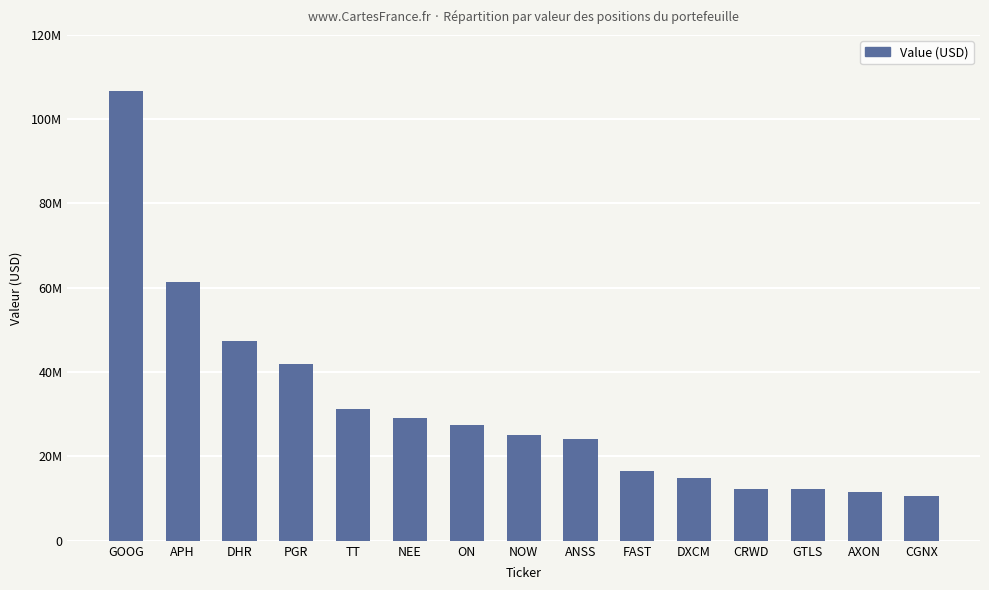

True or false: the data shows 25138108 at NOW.

True